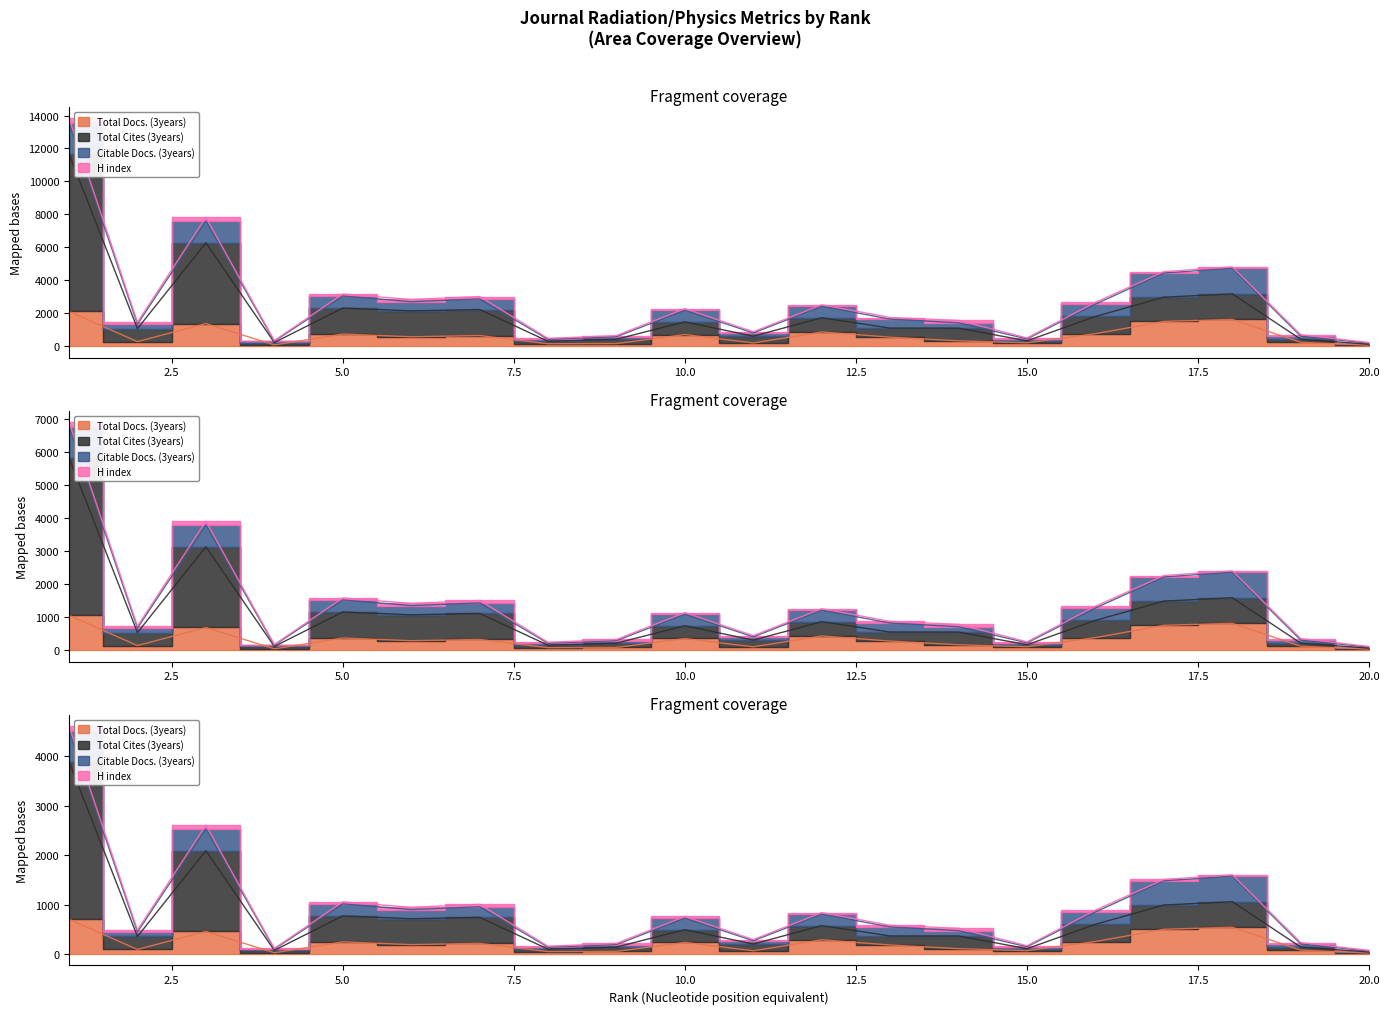

What is the average value of the Total Cites (3years) series?

2075.4